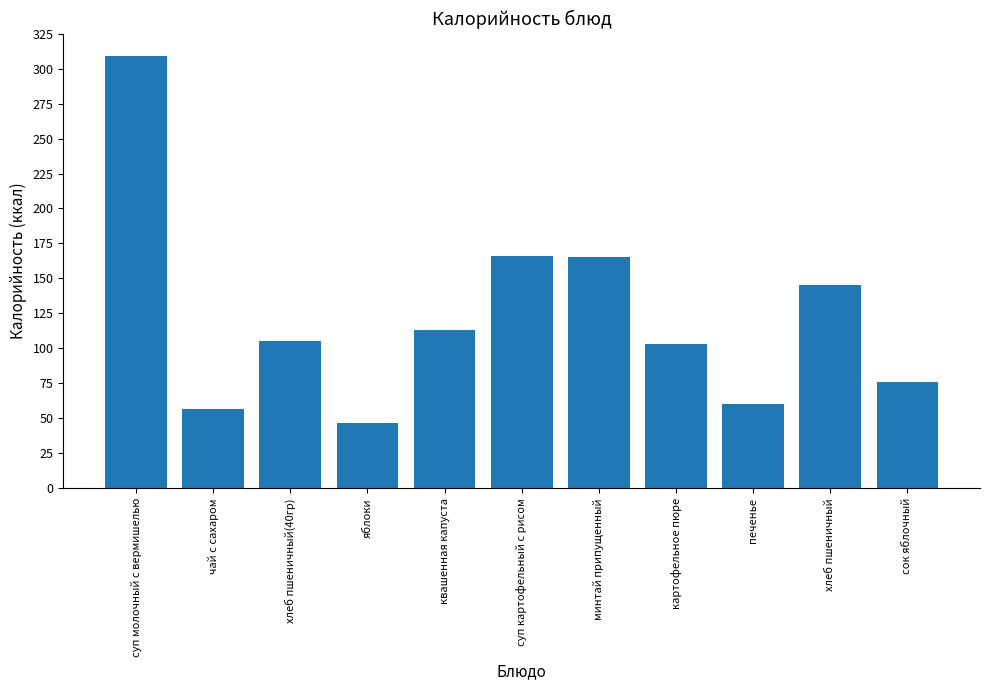

Is it true that the value at квашенная капуста is 113?

True